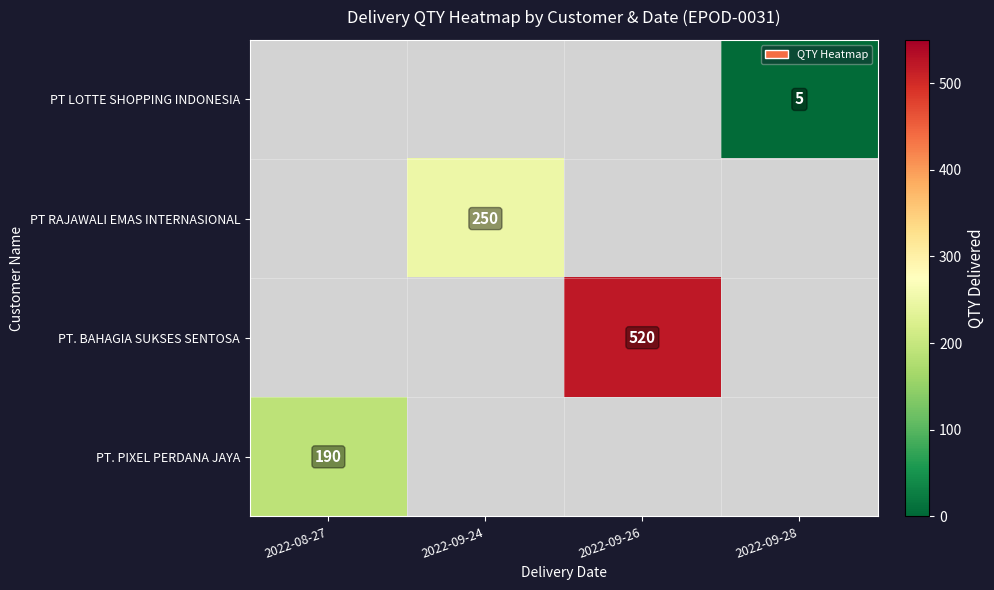

True or false: PT LOTTE SHOPPING INDONESIA has a value of 5 at 2022-09-28.

True